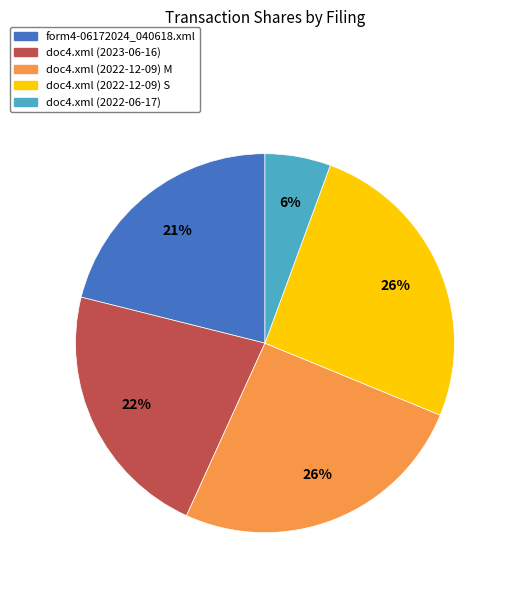

Count the number of slices in the pie.

5